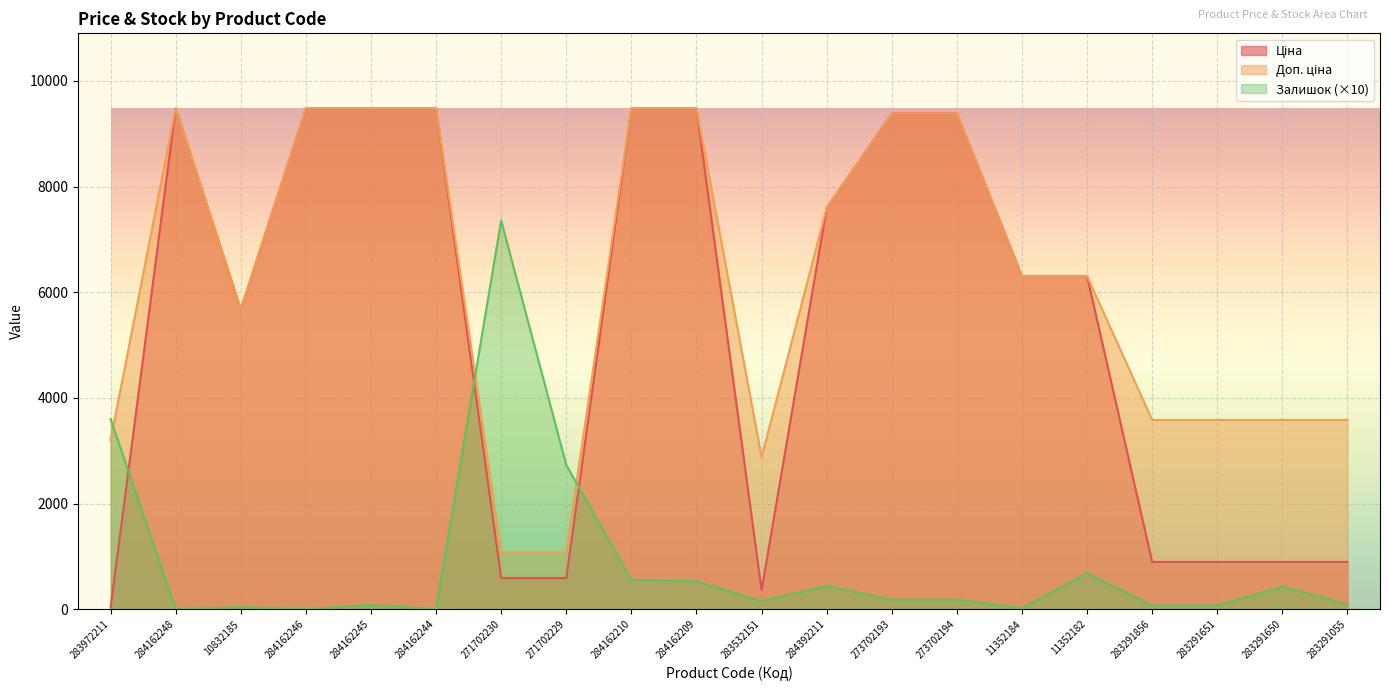

Rank the series by their average value, from highest to lowest.

Доп. ціна, Ціна, Залишок